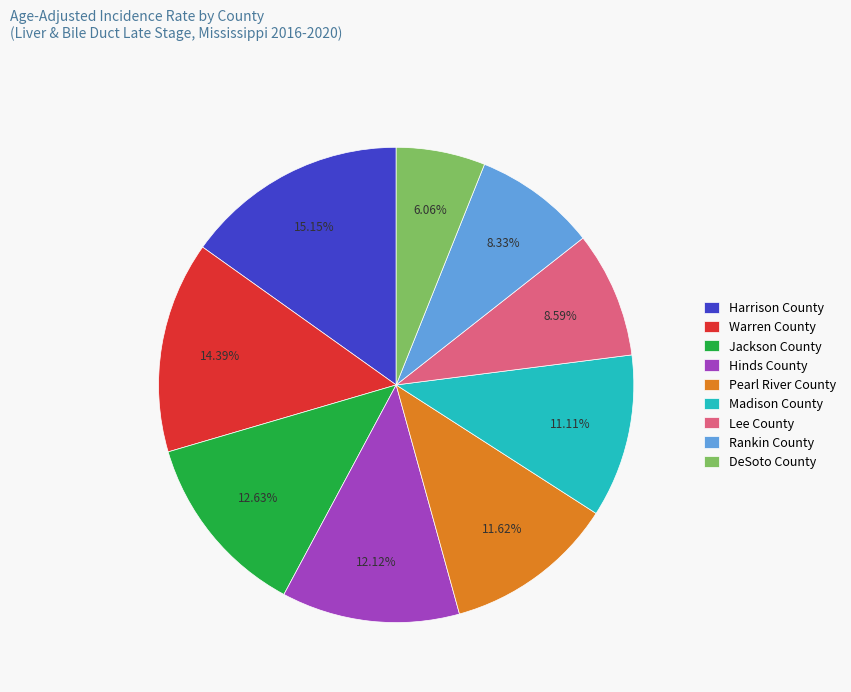

True or false: Hinds County accounts for 24% of the total.

False